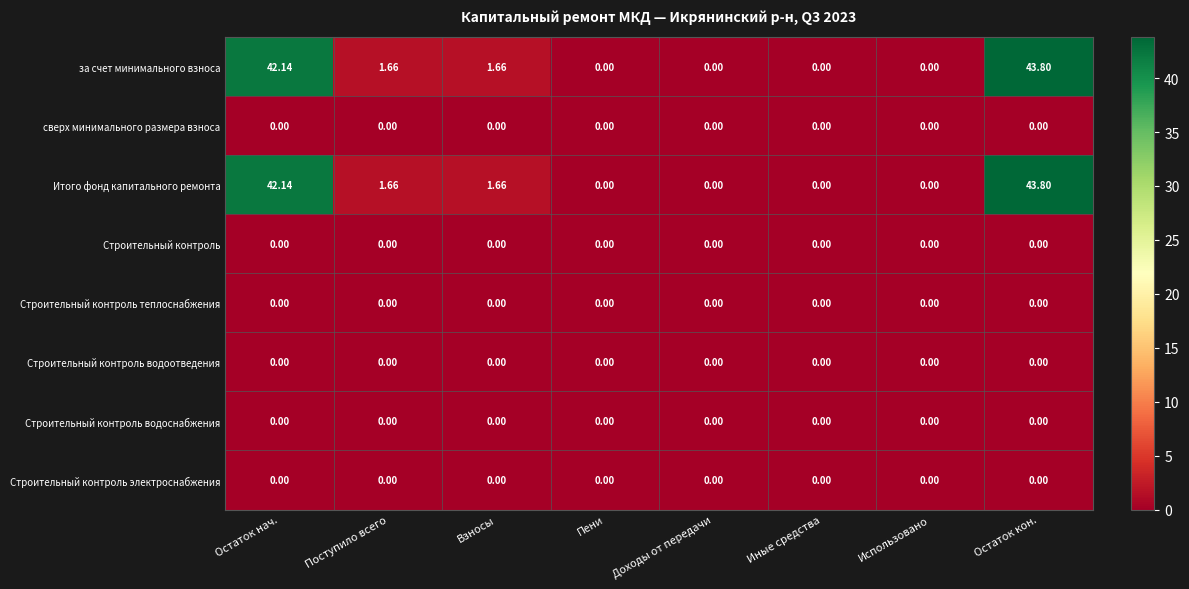

What is the total value across all series at Взносы?

3.3